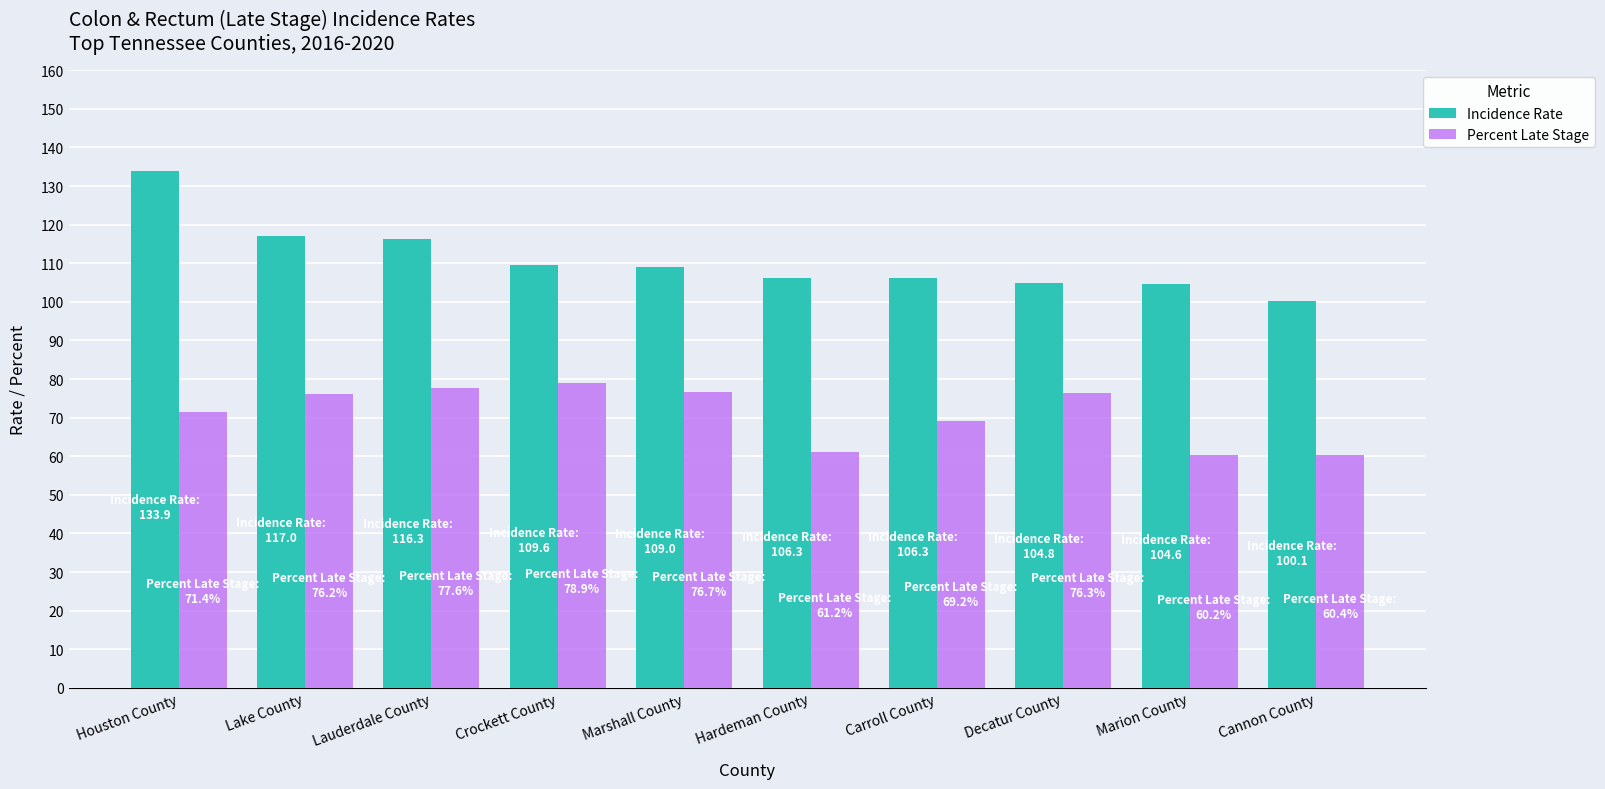

True or false: Incidence Rate has a value of 109.0 at Marshall County.

True